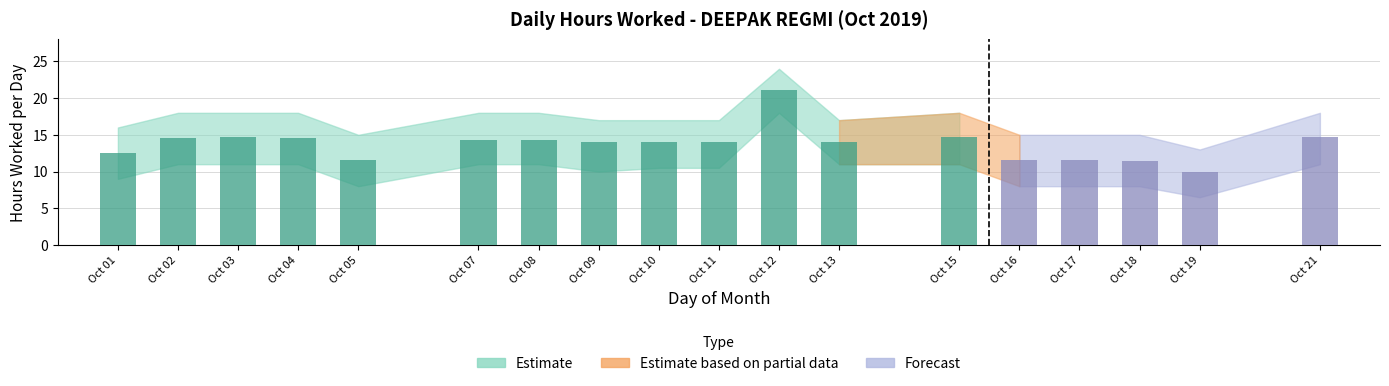

What is the minimum value shown in the chart?

10.0